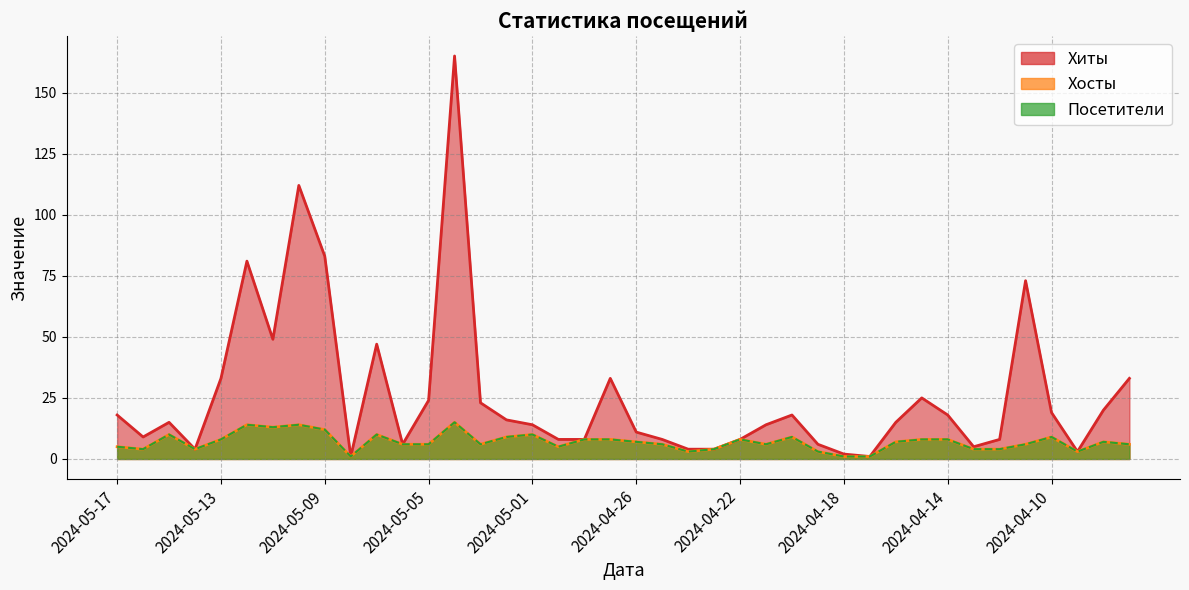

Count the number of categories in the chart.

40